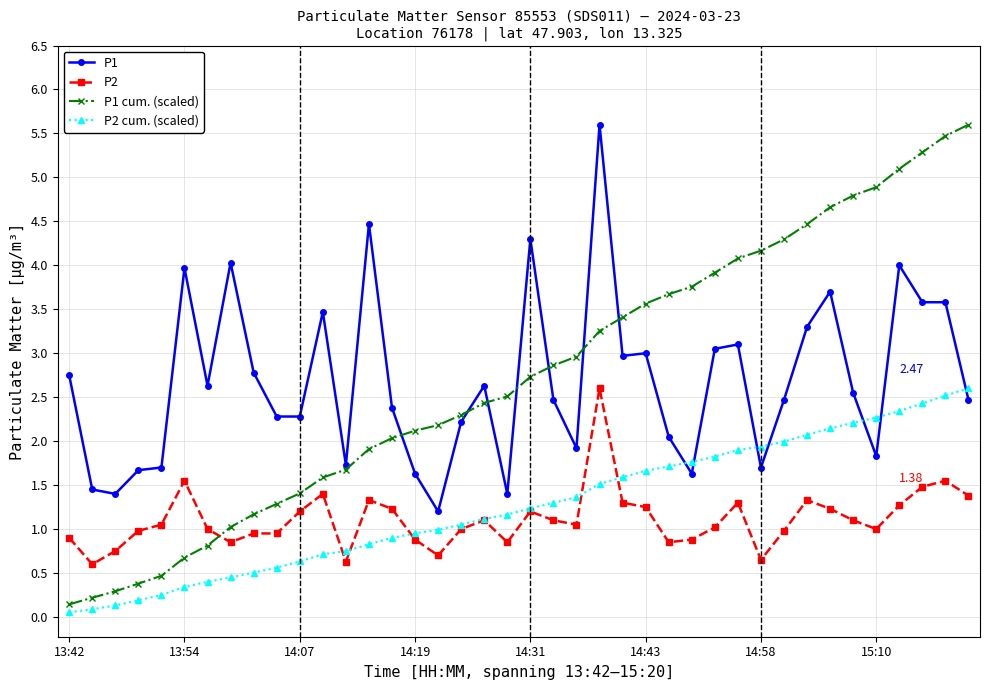

True or false: P1 and P2 intersect in this chart.

False